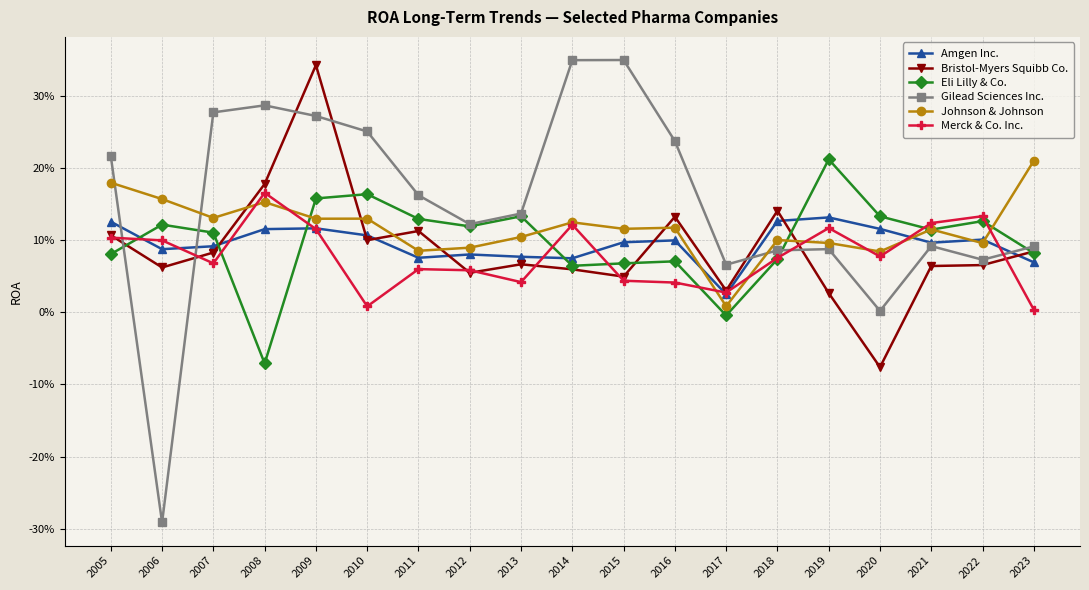

Between 2010 and 2020, which series saw the biggest shift?

Gilead Sciences Inc.